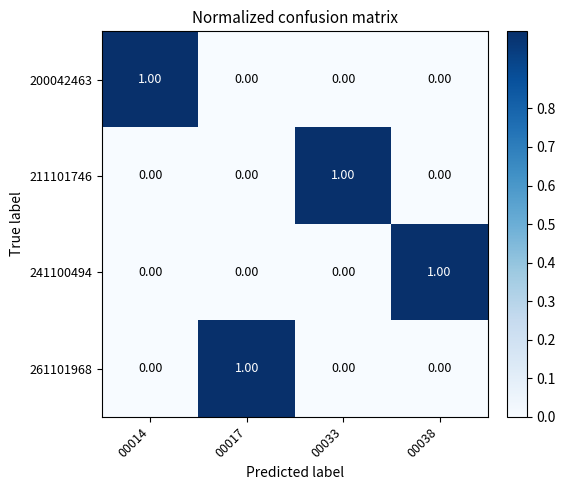

Is the value of 211101746 at 00033 greater than the value of 200042463 at 00033?

Yes